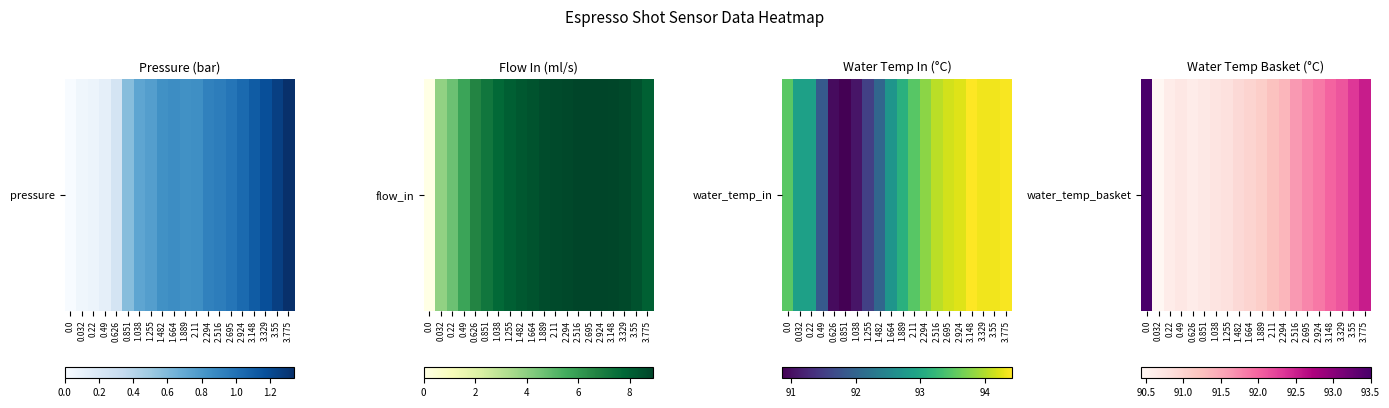

Rank the categories by value from lowest to highest.

0.032, 0.22, 0.626, 0.851, 0.49, 1.038, 1.255, 1.482, 1.664, 1.889, 2.11, 2.294, 2.516, 2.695, 2.924, 3.148, 3.329, 3.55, 3.775, 0.0